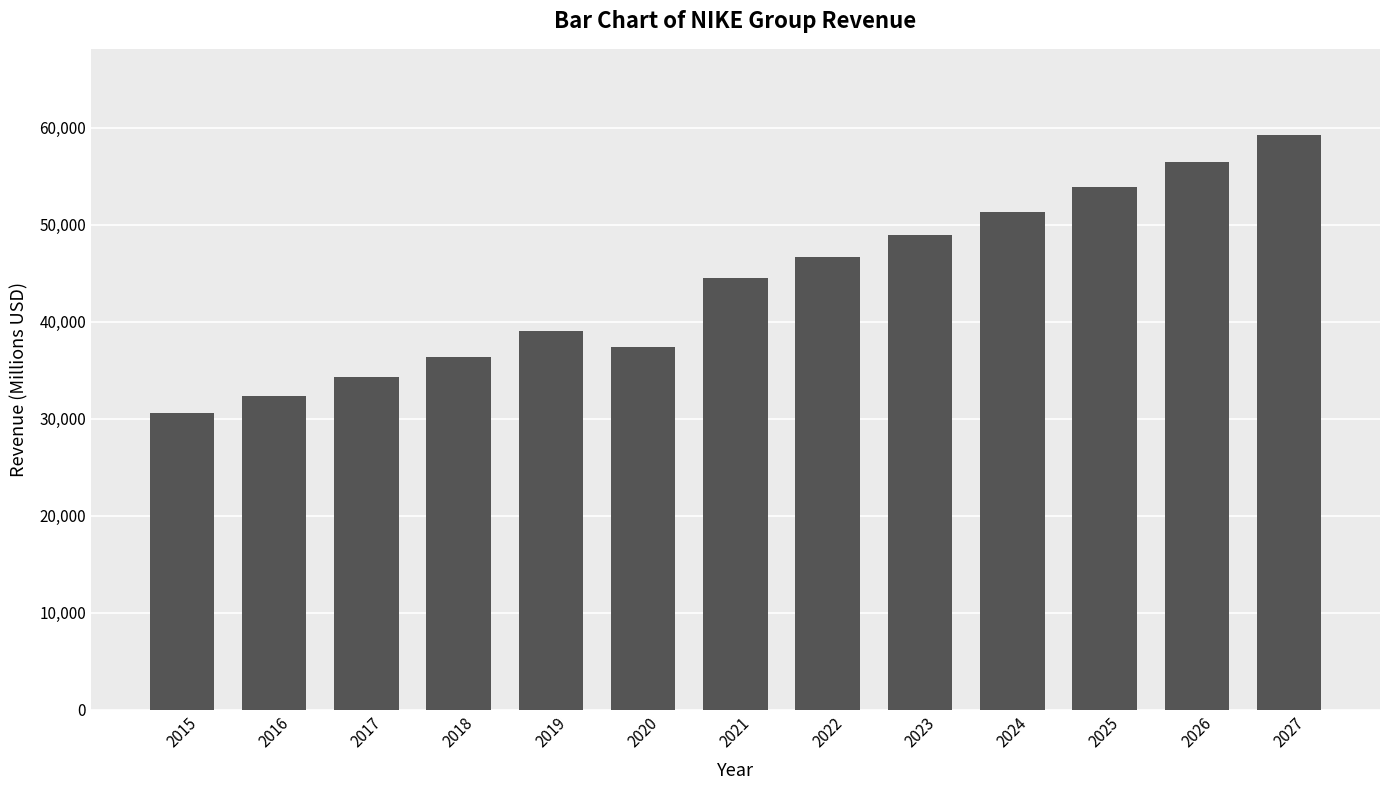

Count the number of data series in this chart.

1